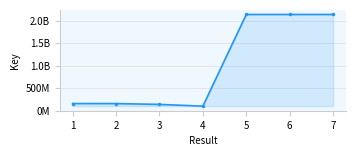

What is the change in value from 3 to 4?

-38523738